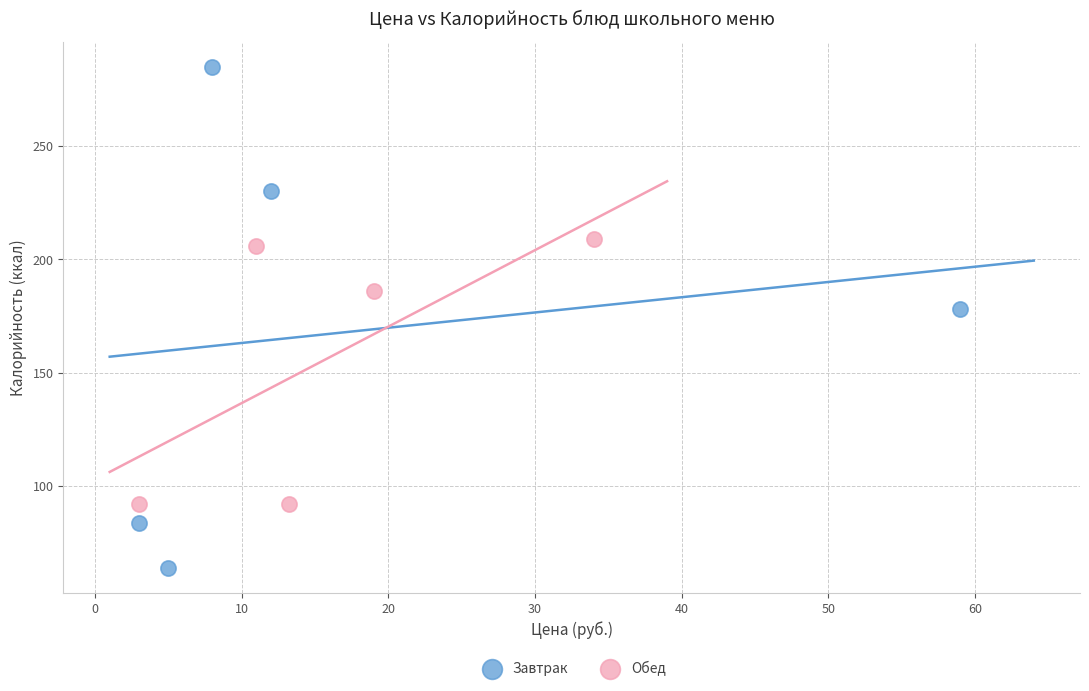

Which series contains the highest Y value?

Завтрак